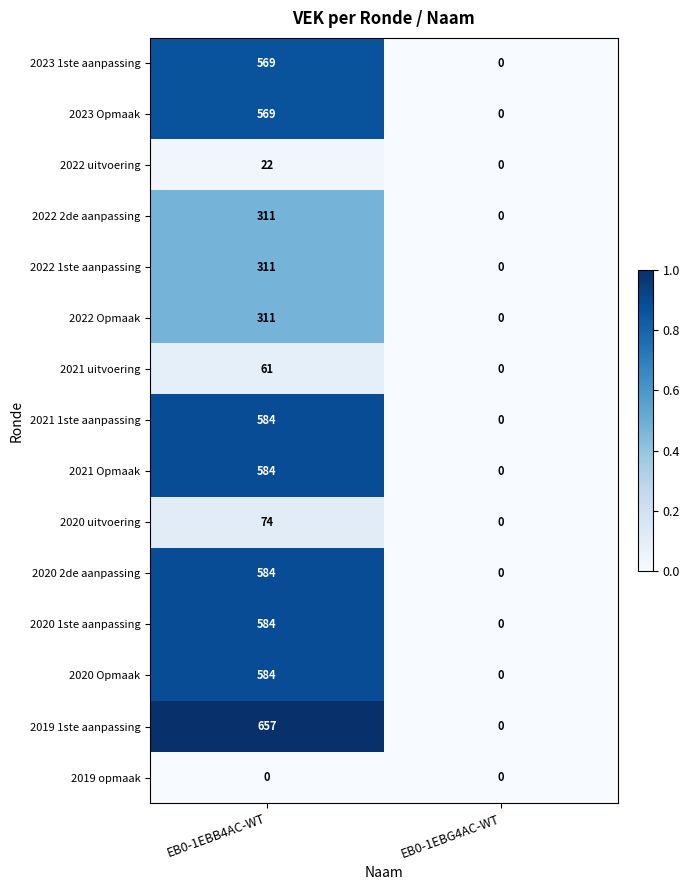

Is it true that 2021 uitvoering equals 34 at EB0-1EBG4AC-WT?

False